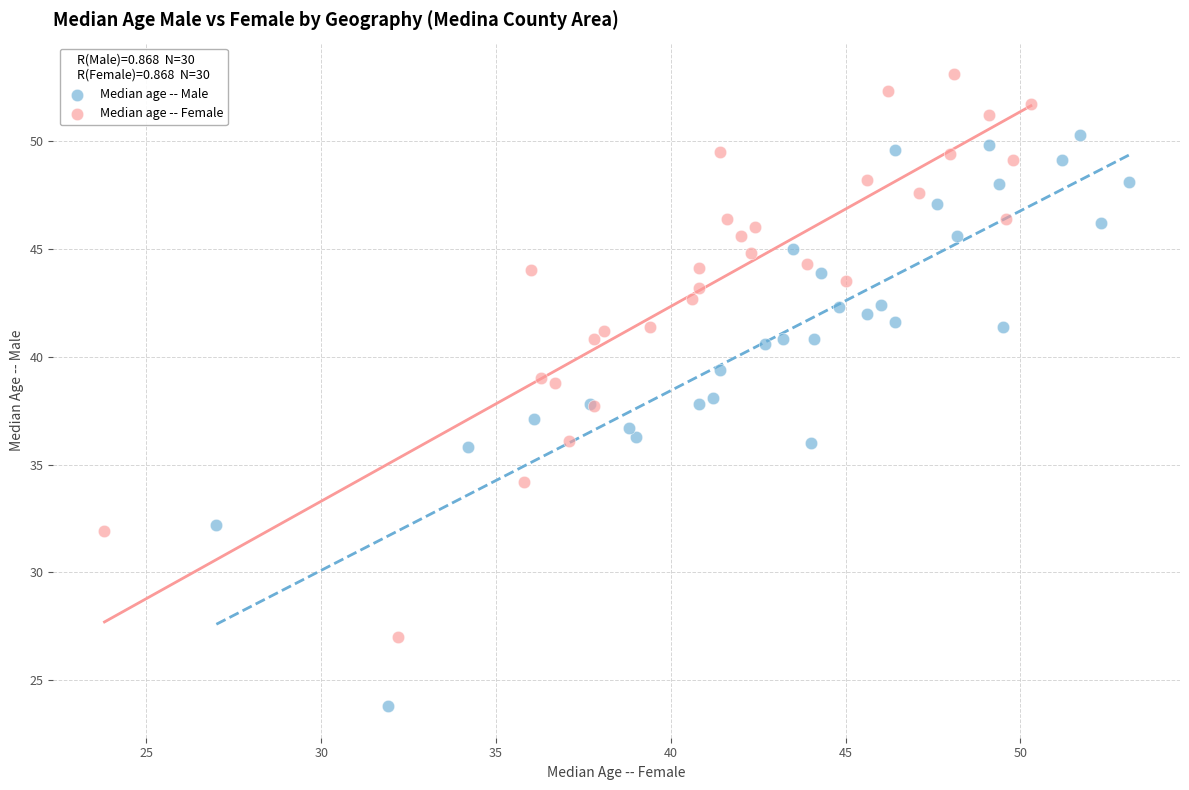

Which series contains the lowest Y value?

Median age -- Male